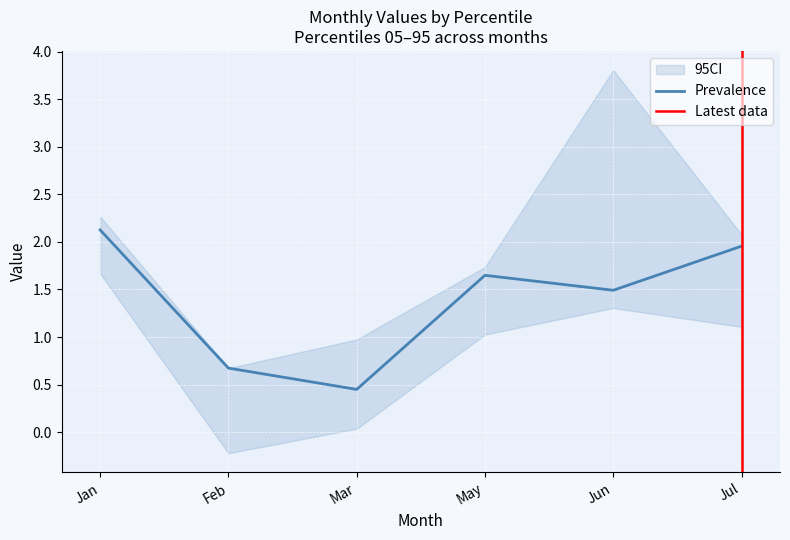

What is the label of the 1st point from the right?

Jul